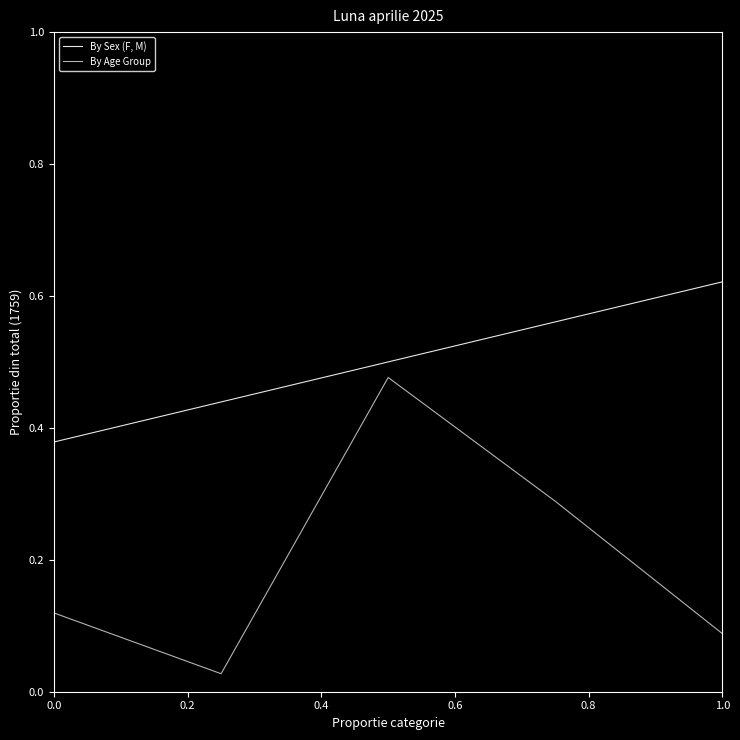

What is the difference between the second highest and second lowest values?

0.2